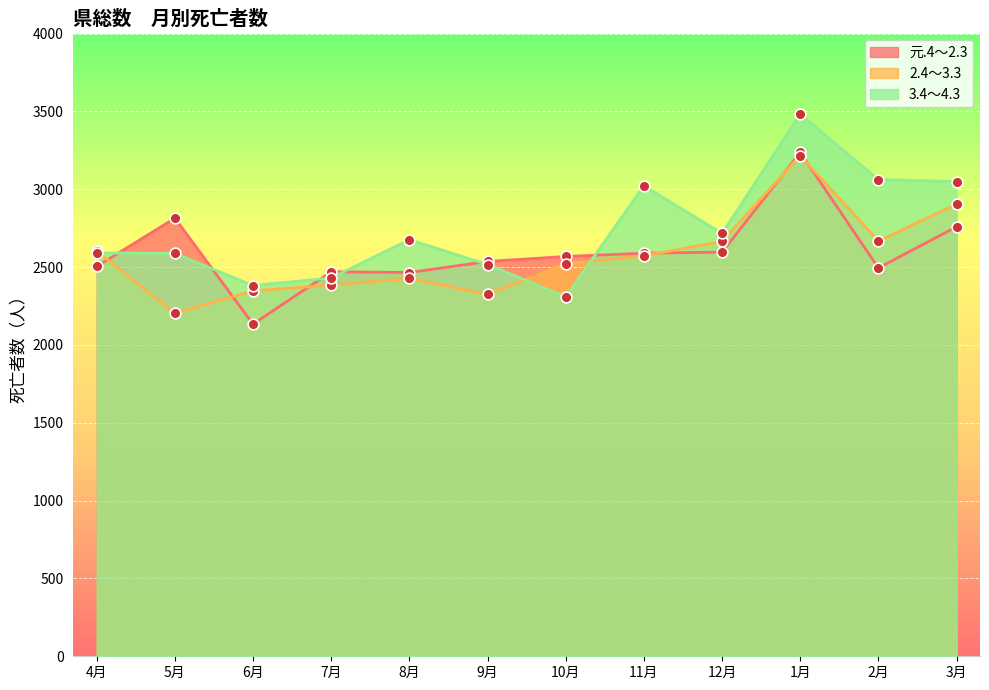

Which series reaches the maximum Y coordinate?

3.4～4.3